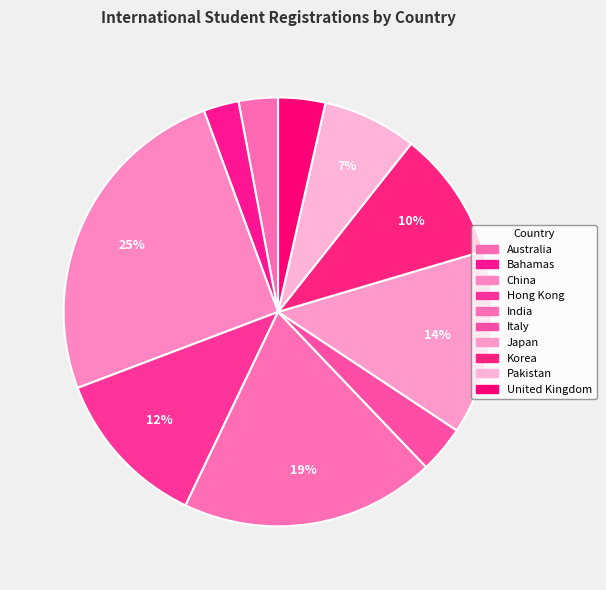

Rank the categories by value from lowest to highest.

Bahamas, Australia, Italy, United Kingdom, Pakistan, Korea, Hong Kong, Japan, India, China